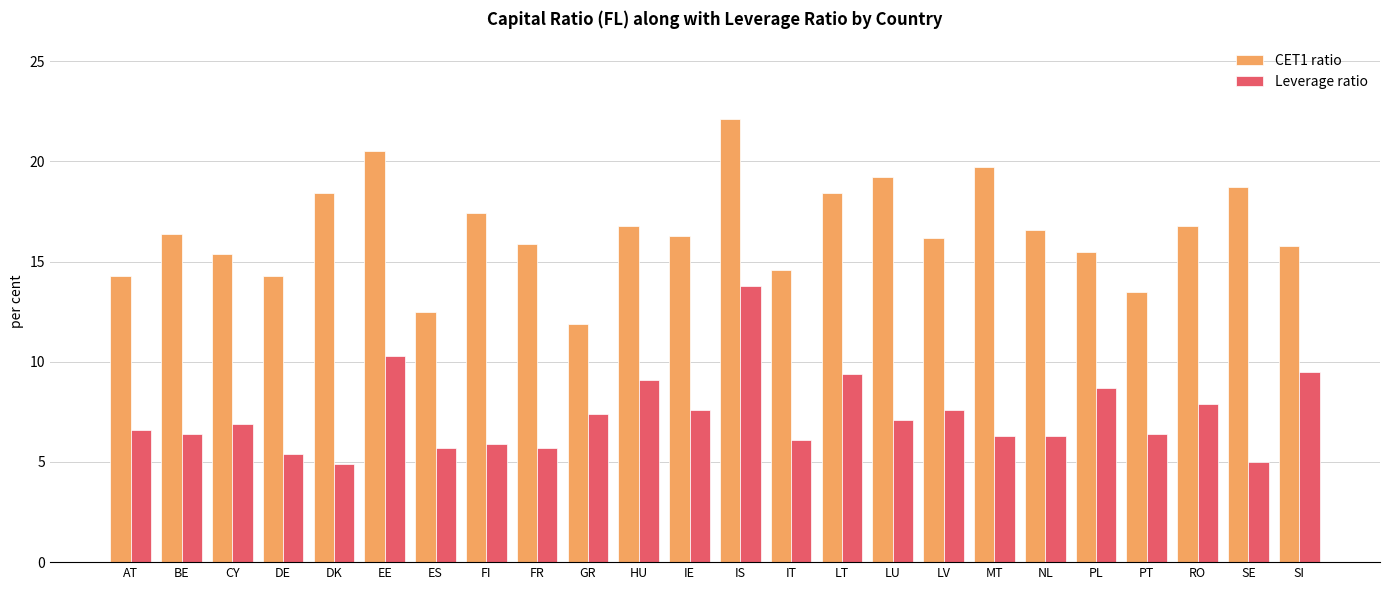

How many groups of bars are there?

24